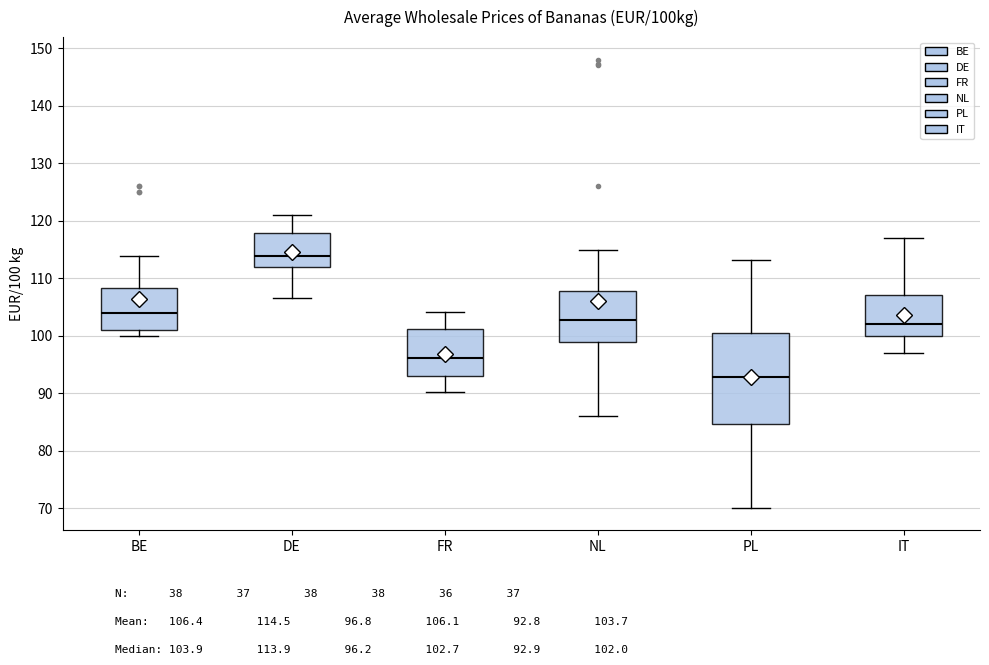

Reading left to right, transcribe this box plot: for each box, give where its median line is, the range the box spans, and where its two whiskers end, as read against the y-axis. The values are not printed on the chart, so give them approximately, as read against the axis.

BE: median 104, box 101 to 108, whiskers 100 to 114
DE: median 114, box 112 to 118, whiskers 107 to 121
FR: median 96, box 93 to 101, whiskers 90 to 104
NL: median 103, box 99 to 108, whiskers 86 to 115
PL: median 93, box 85 to 100, whiskers 70 to 113
IT: median 102, box 100 to 107, whiskers 97 to 117